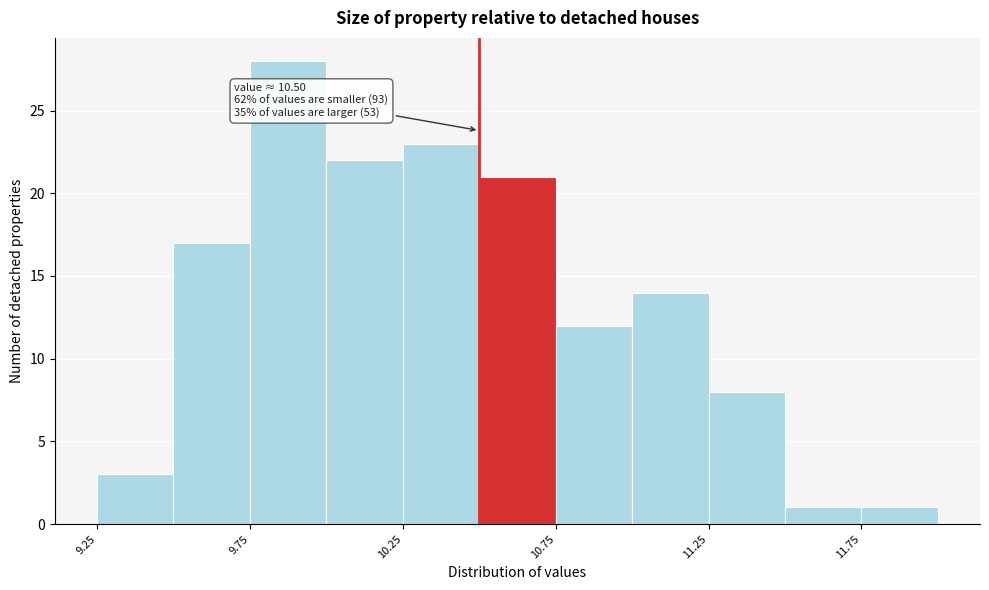

Over which range of the x-axis is the bar tallest?

9.75 to 10.00